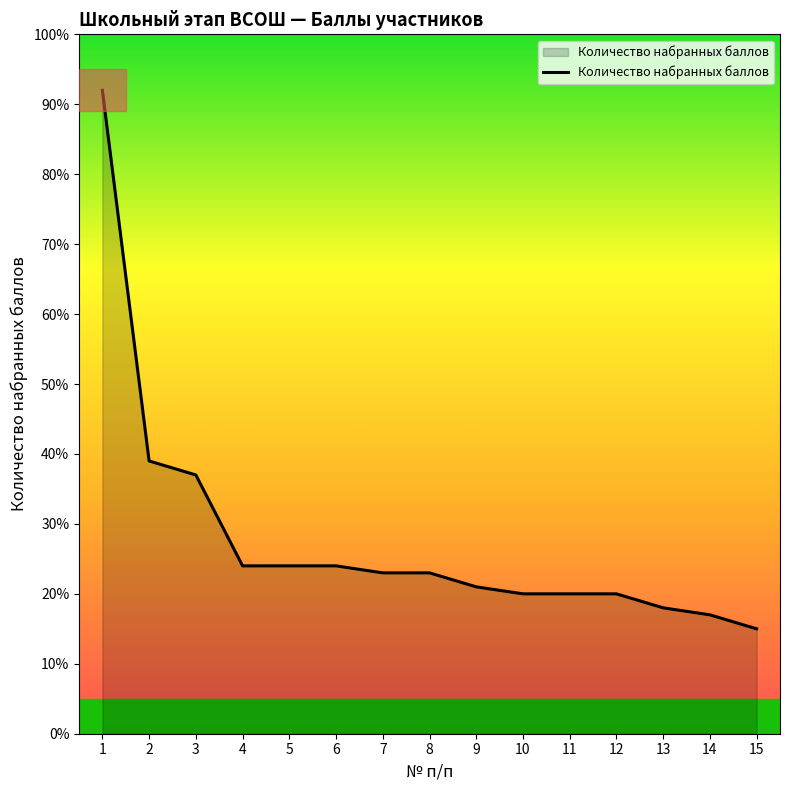

How many lines are shown in the chart?

1